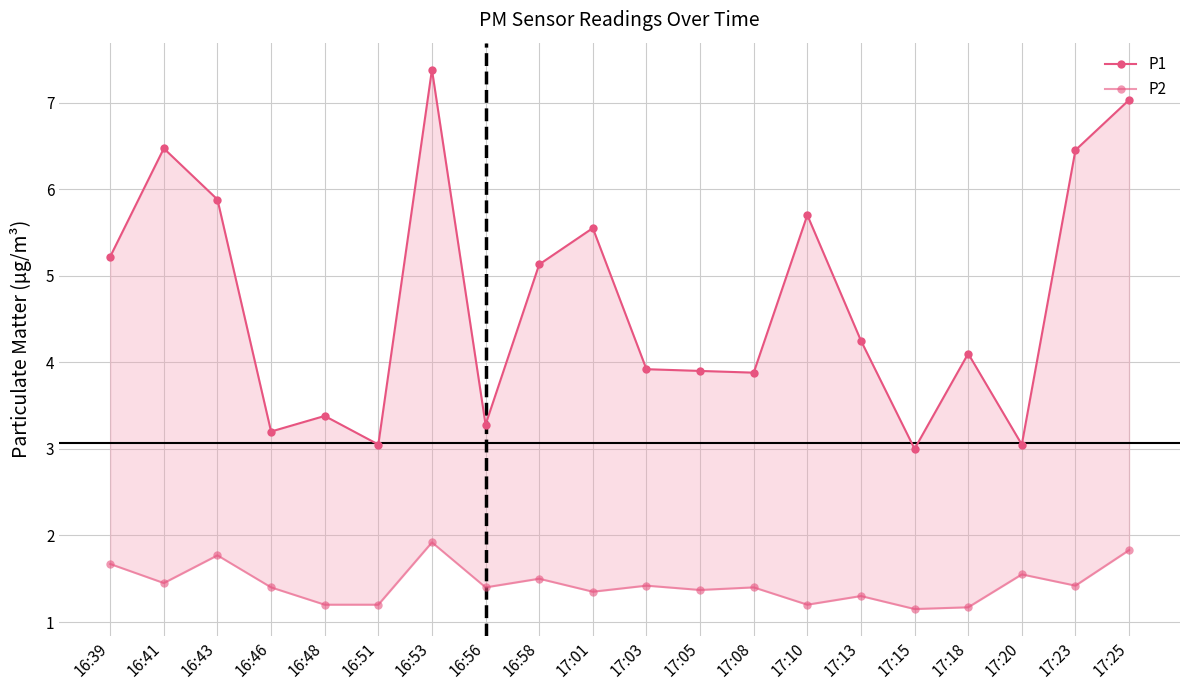

Which series has the largest total across all categories?

P1